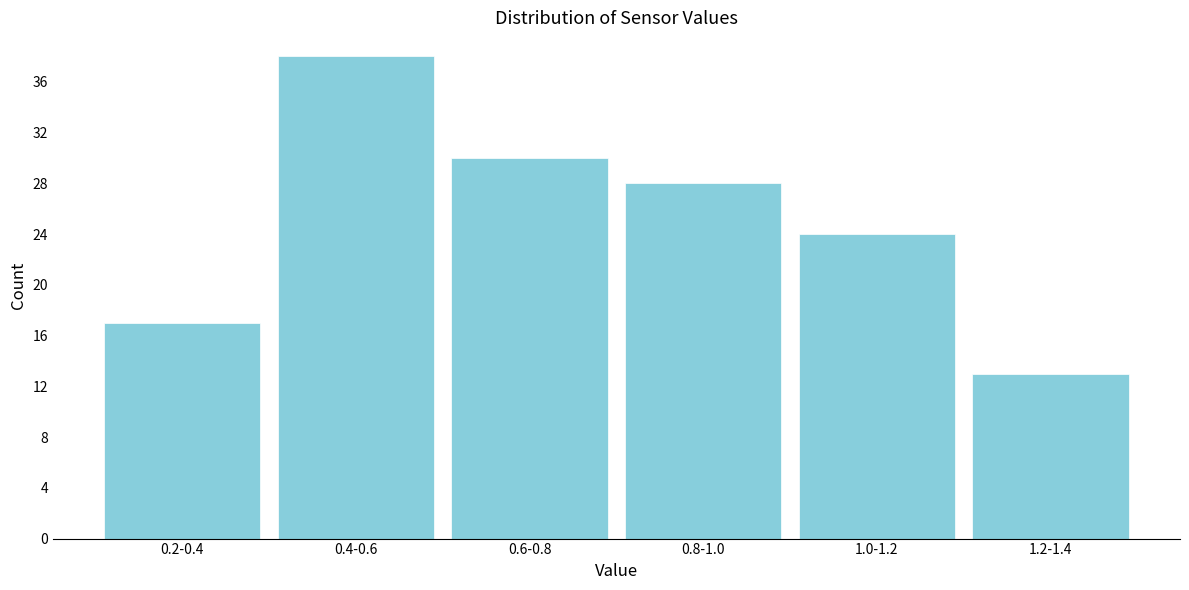

Reading left to right, what are all the values shown in this chart?

0.2-0.4=17	0.4-0.6=38	0.6-0.8=30	0.8-1.0=28	1.0-1.2=24	1.2-1.4=13